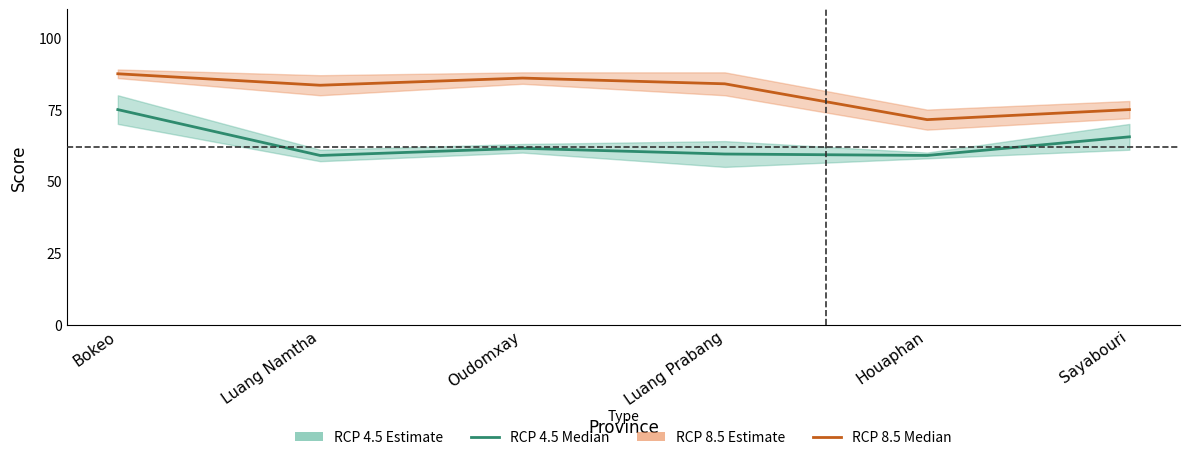

In RCP 4.5 Median, how many points are higher than both neighbors (excluding endpoints)?

1